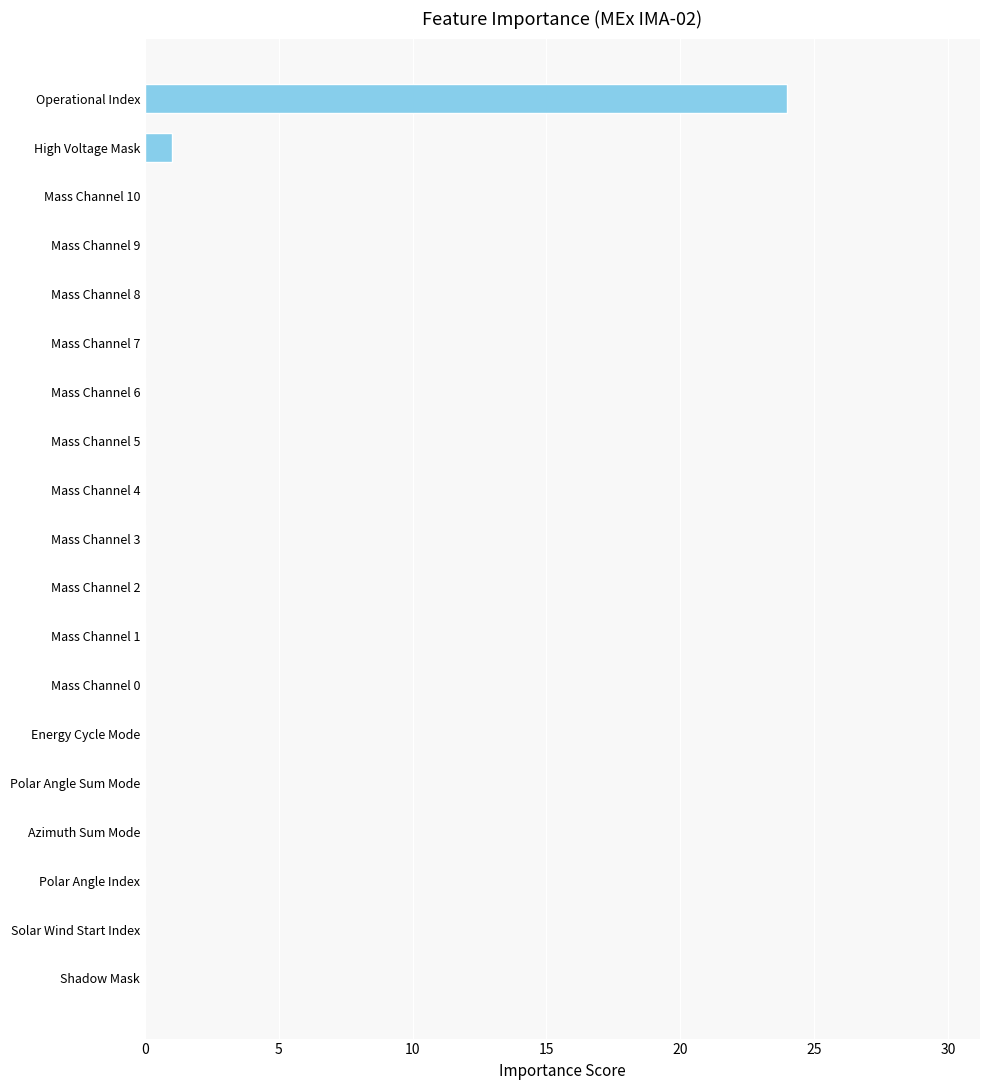

The chart shows a value of 1 at High Voltage Mask. True or false?

True